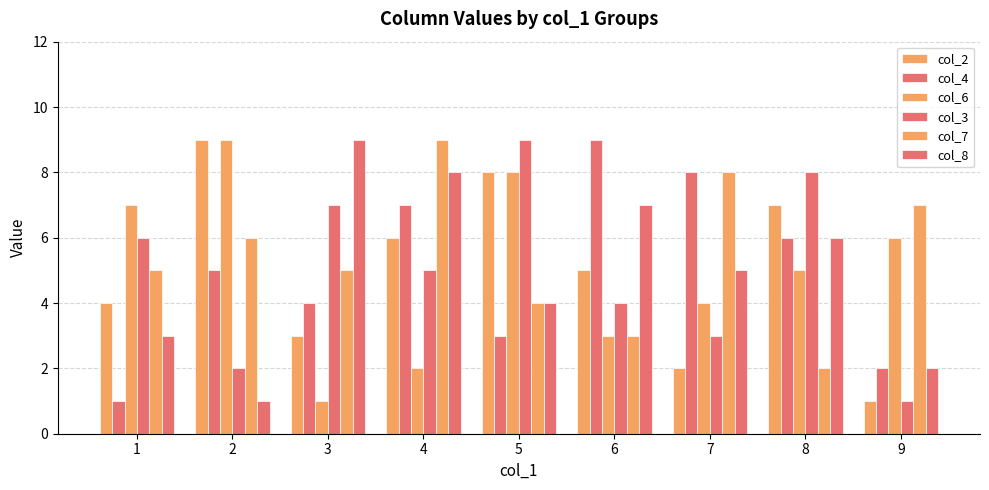

What is the difference between the maximum and second lowest values in the col_8 series?

7